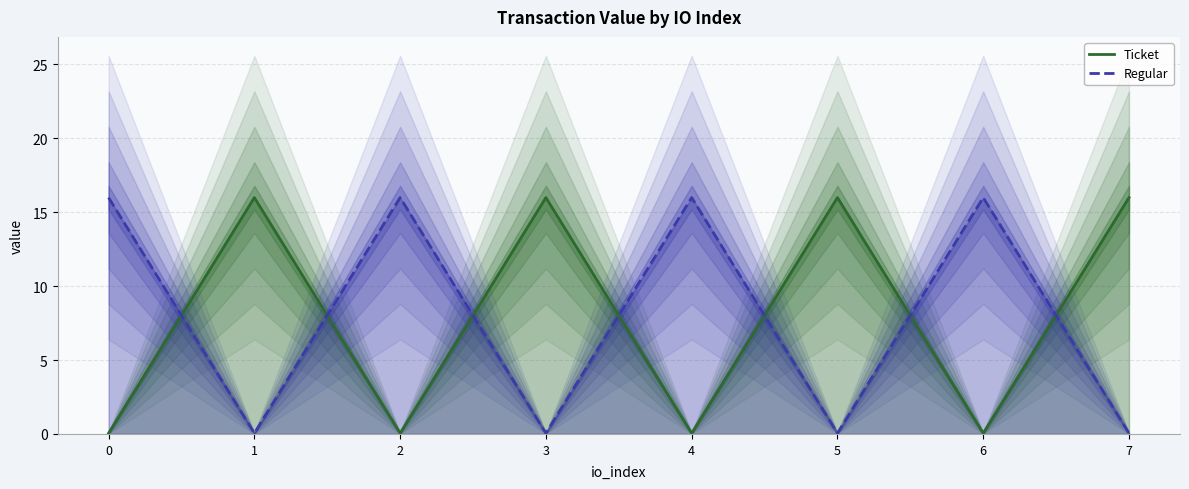

What are all the series names shown in the legend?

Ticket, Regular